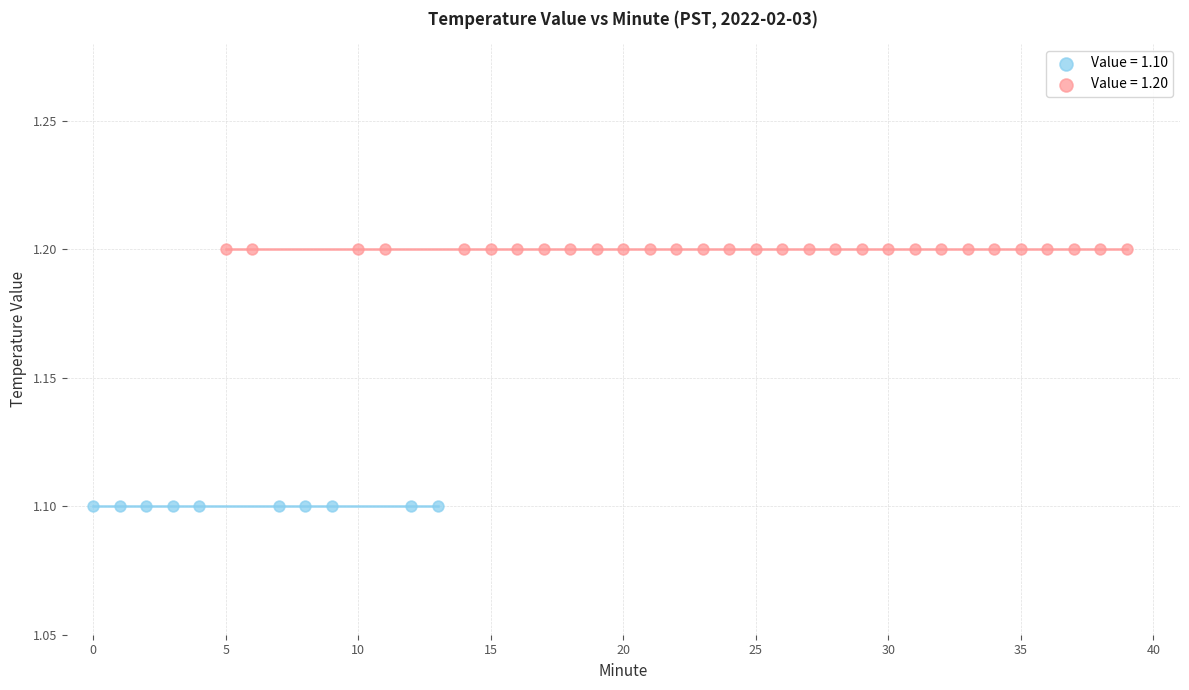

Which series contains the highest Y value?

Value = 1.20